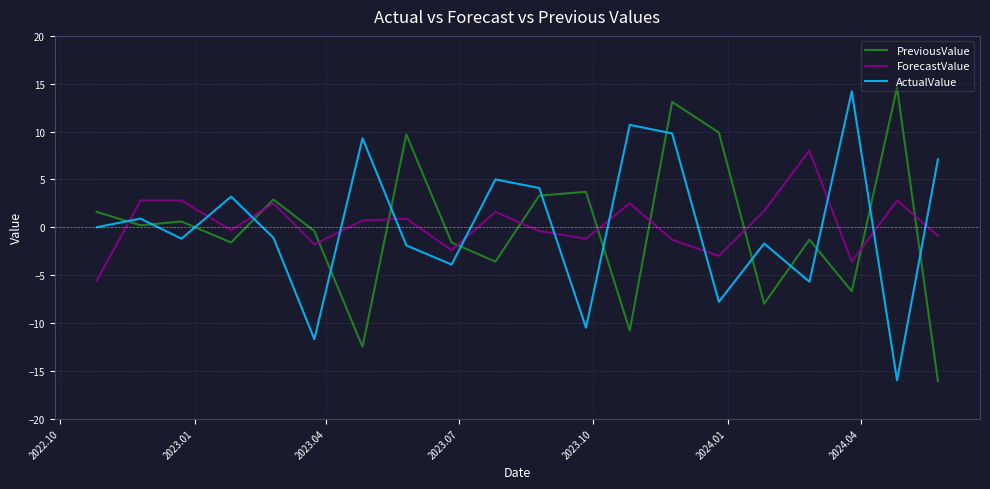

In PreviousValue, how many points are higher than both neighbors (excluding endpoints)?

7